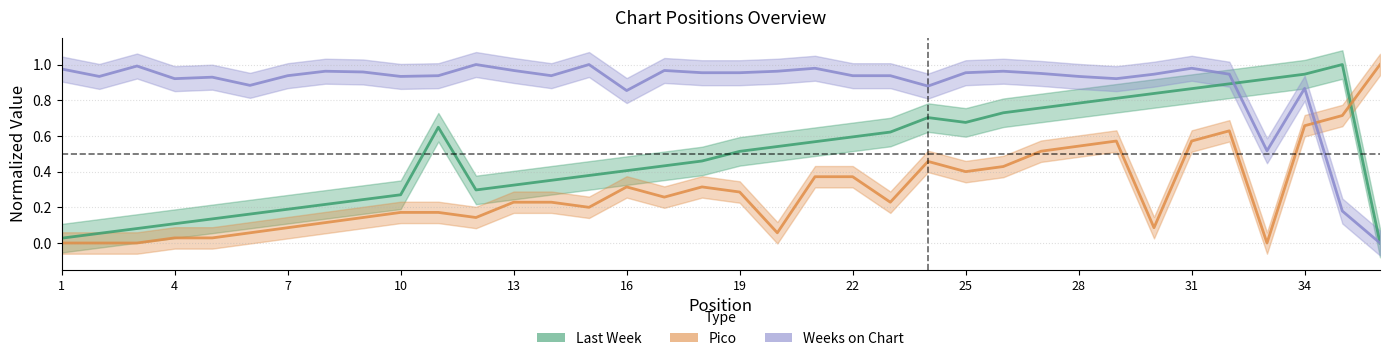

What is the sum of all Pico values?

10.4